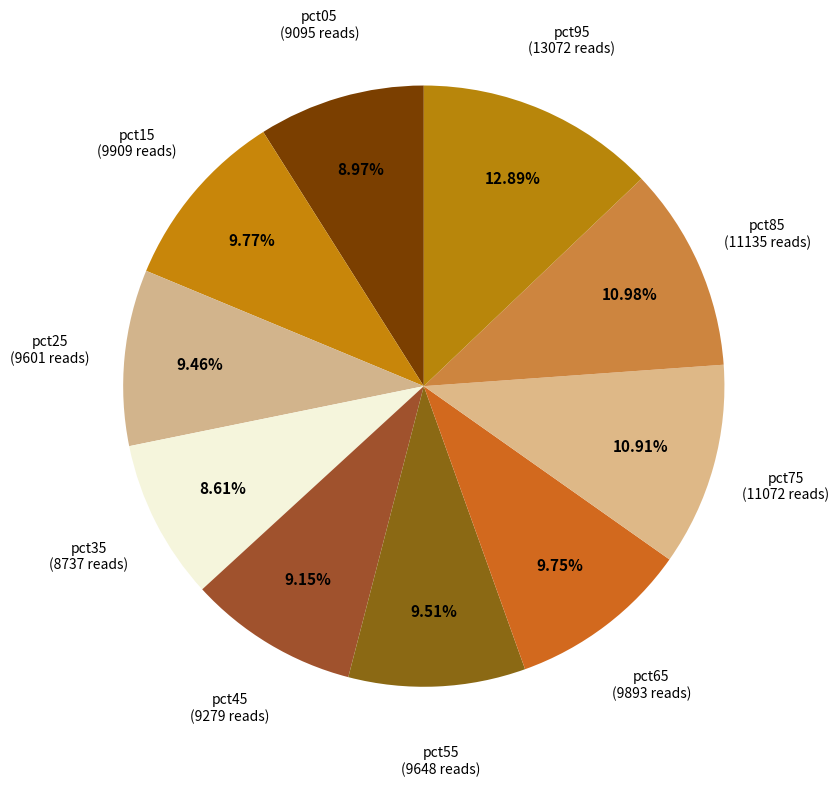

To the nearest percent, what is the difference between the pct55 and pct05 slice percentages?

1%